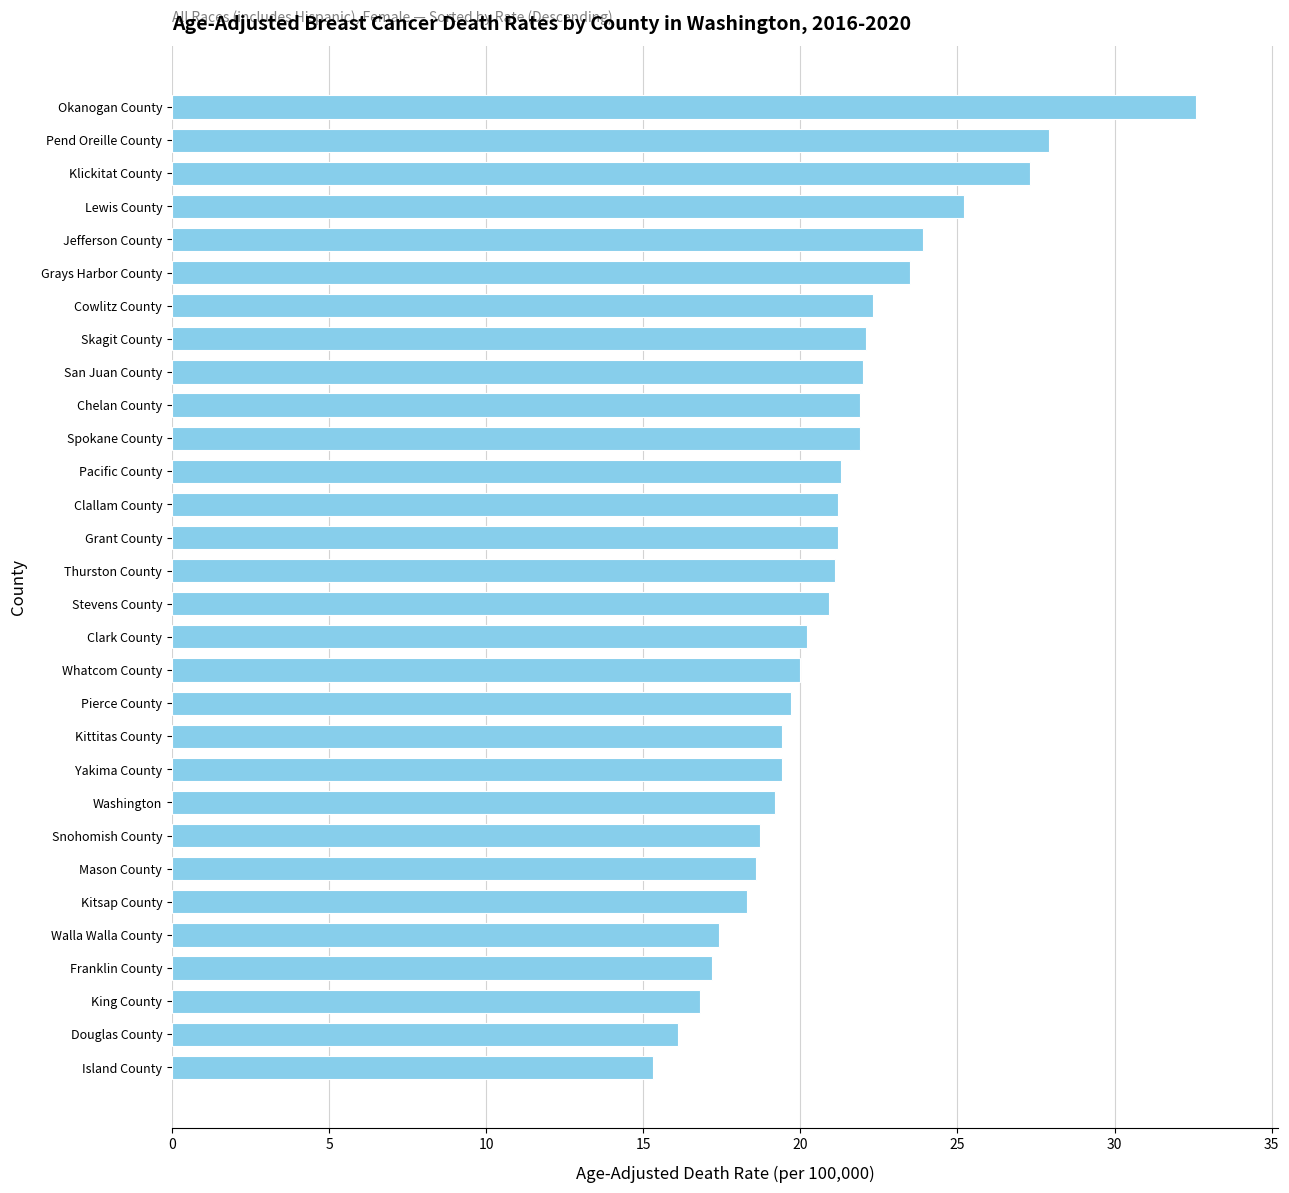

What is the smallest value displayed?

15.3